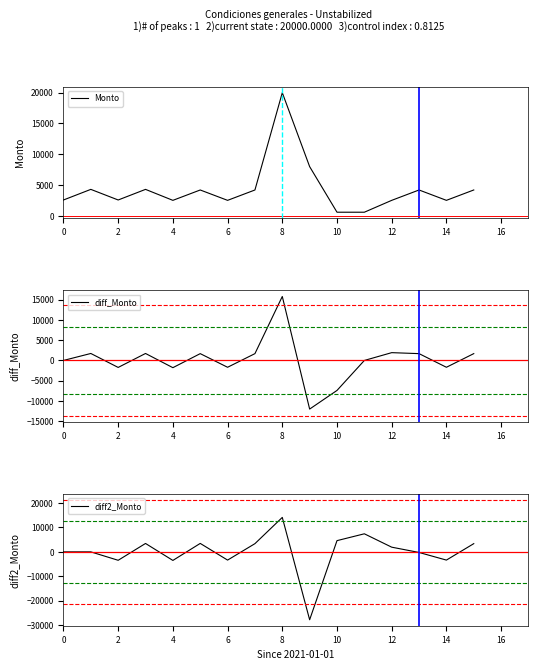

What is the sum of all diff2_Monto values?

-38.8